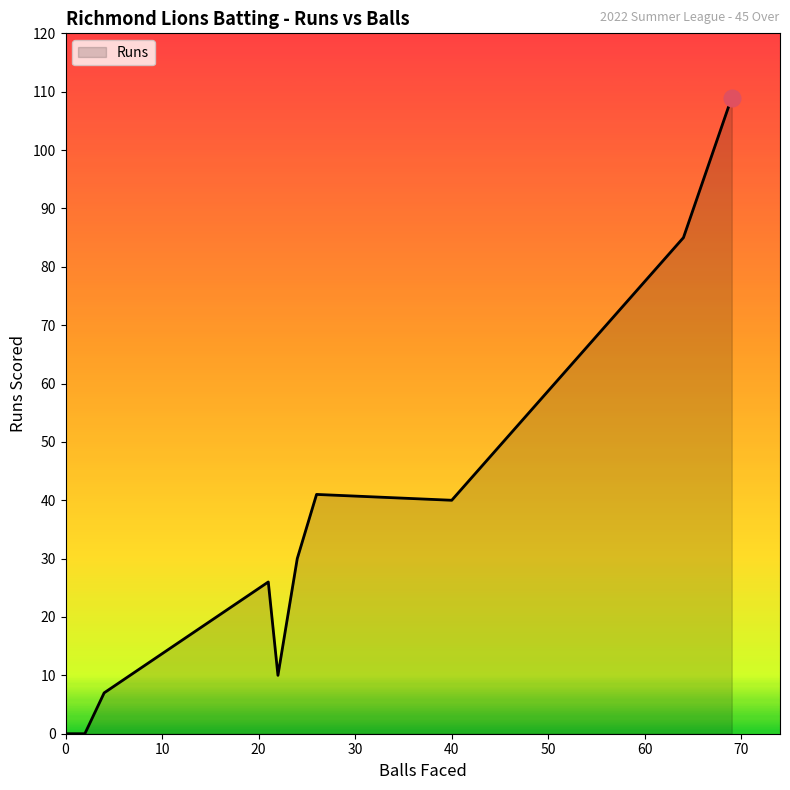

How many lines are shown in the chart?

1